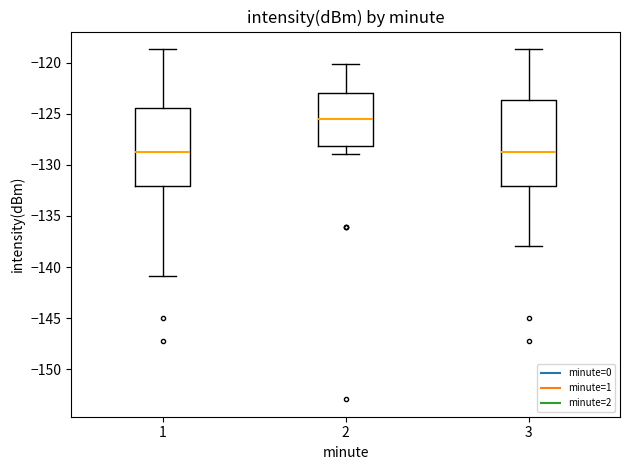

Reading left to right, transcribe this box plot: for each box, give where its median line is, the range the box spans, and where its two whiskers end, as read against the y-axis. The values are not printed on the chart, so give them approximately, as read against the axis.

1: median -129.0, box -132.0 to -124.5, whiskers -141.0 to -118.5
2: median -125.5, box -128.0 to -123.0, whiskers -129.0 to -120.0
3: median -129.0, box -132.0 to -123.5, whiskers -138.0 to -118.5